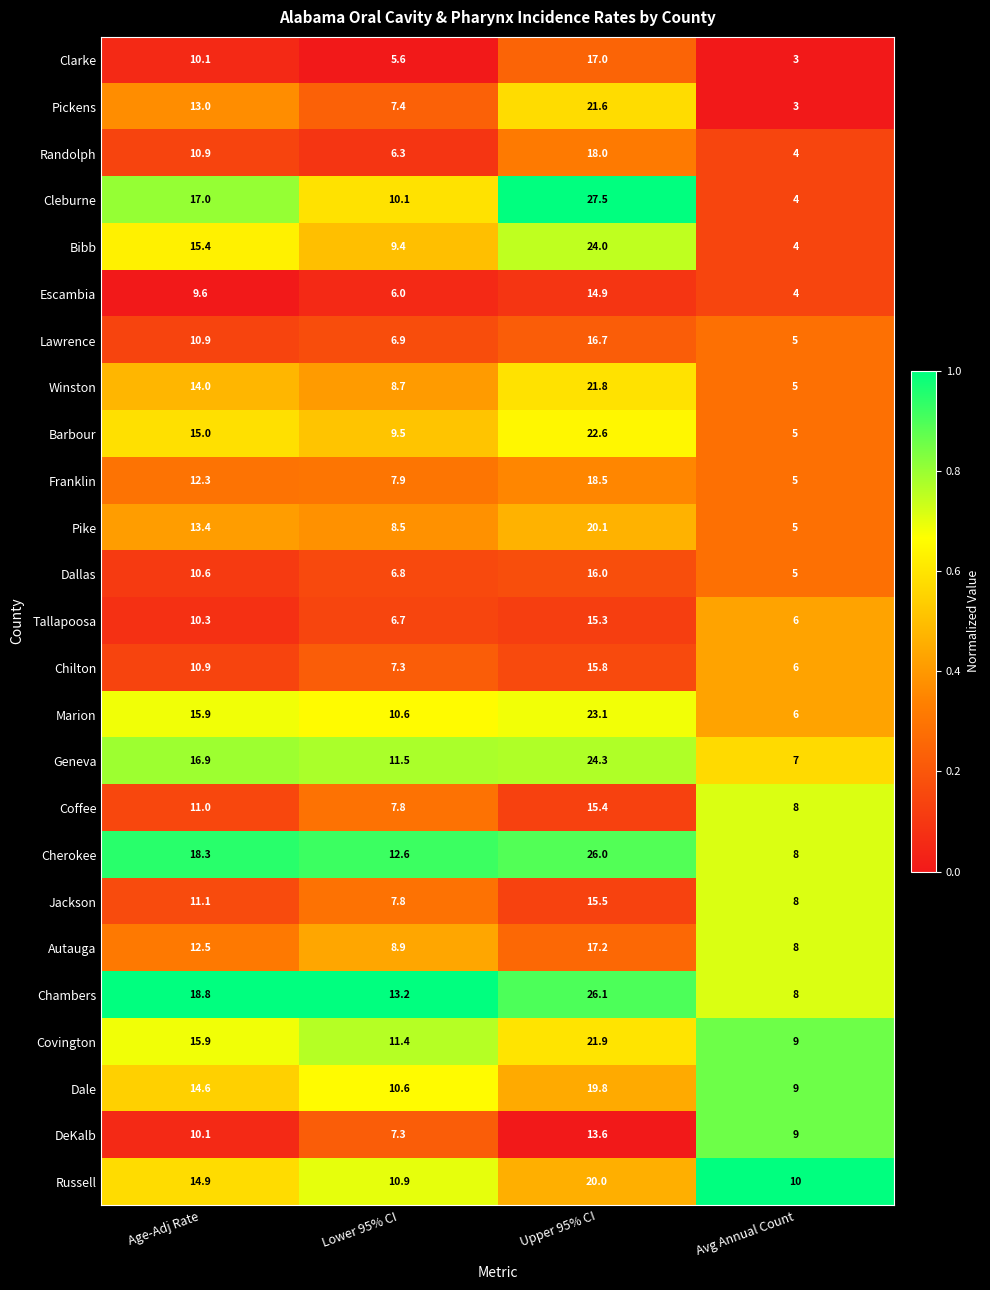

Rank the series by their maximum value, from highest to lowest.

Cleburne, Chambers, Cherokee, Geneva, Bibb, Marion, Barbour, Covington, Winston, Pickens, Pike, Russell, Dale, Franklin, Randolph, Autauga, Clarke, Lawrence, Dallas, Chilton, Jackson, Coffee, Tallapoosa, Escambia, DeKalb